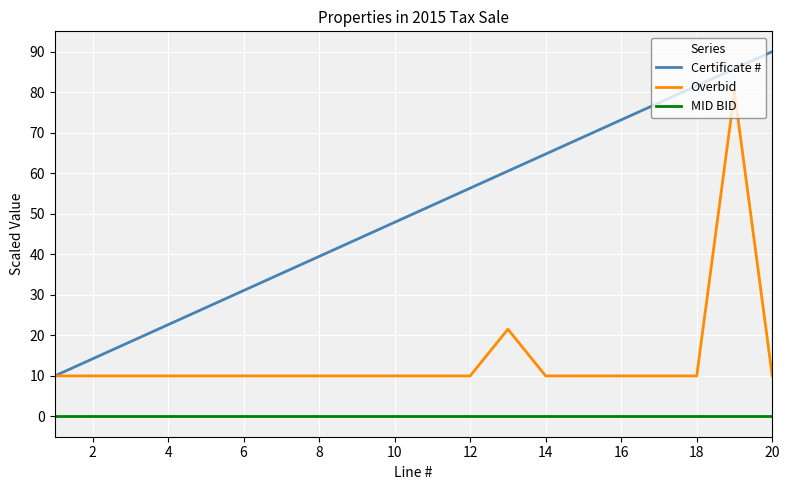

What is the minimum value for Certificate #?

10.0